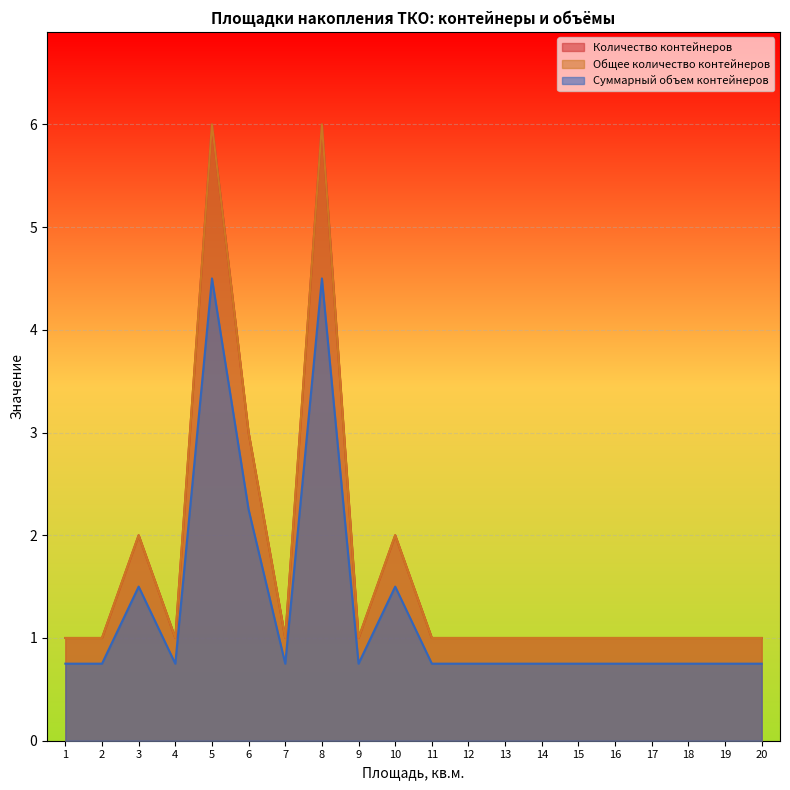

Does the chart display data point markers on the line(s)?

No